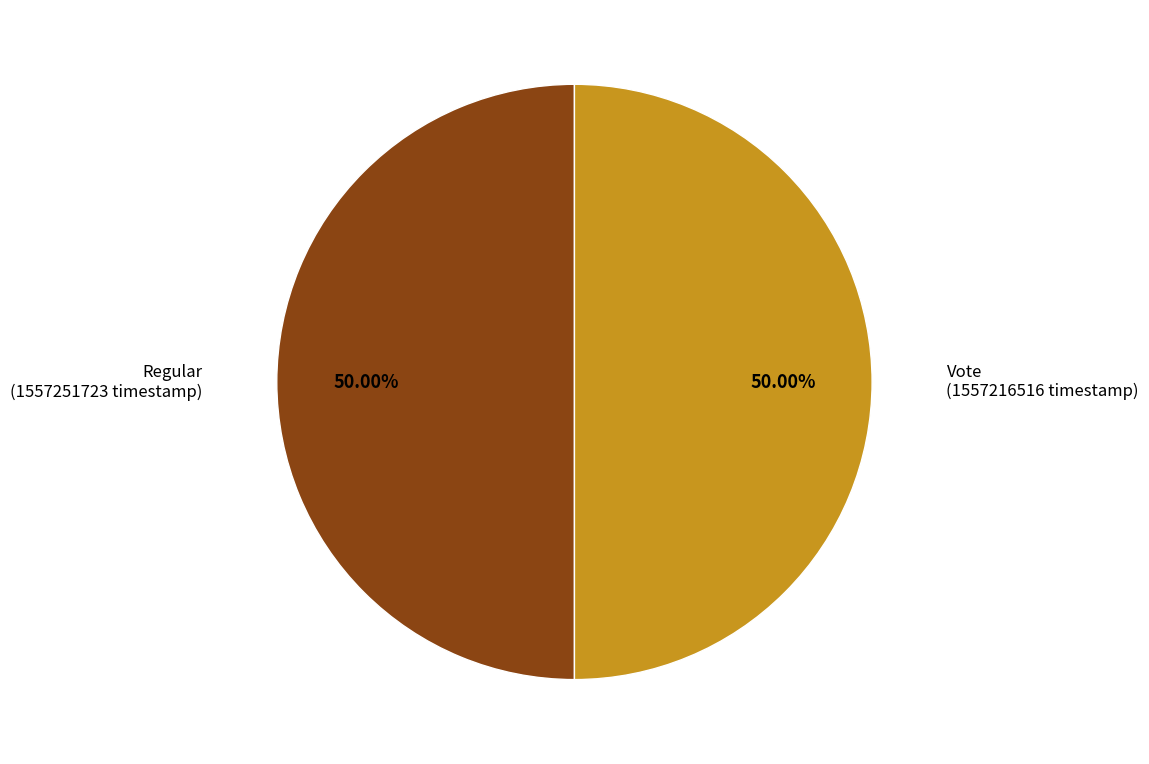

What is the majority slice?

Regular